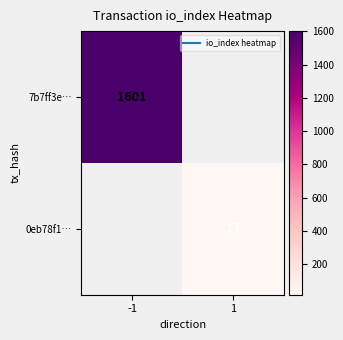

How many distinct data groups are displayed?

2